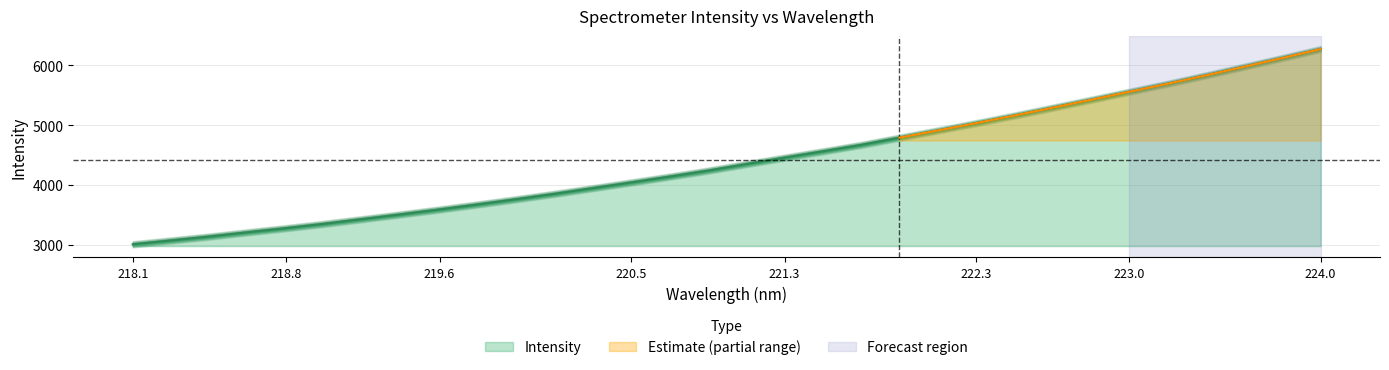

At which label does the data first exceed 4347?

221.1174